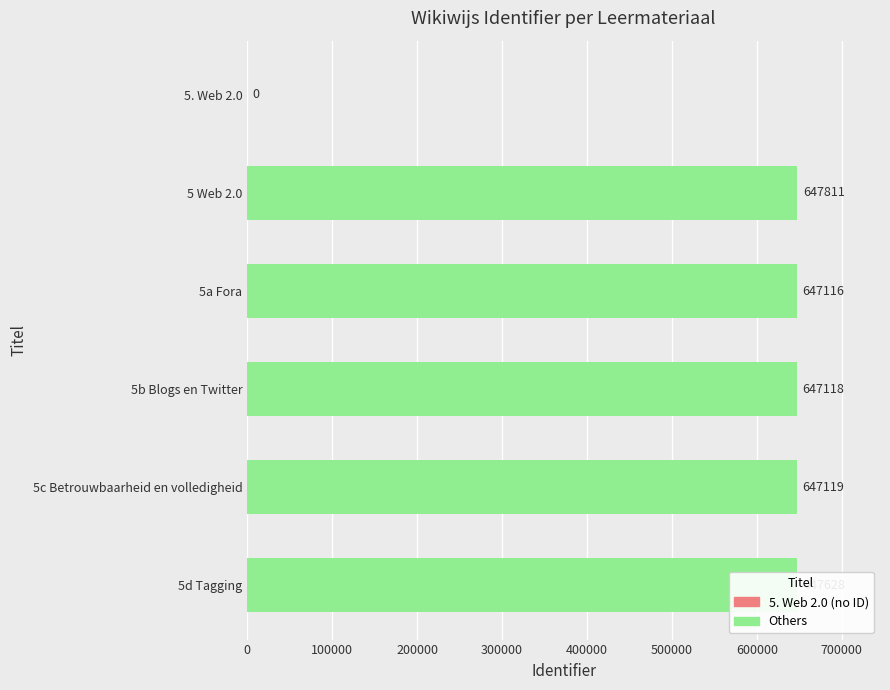

What is the sum of the values at 5b Blogs en Twitter and 5 Web 2.0?

1294929